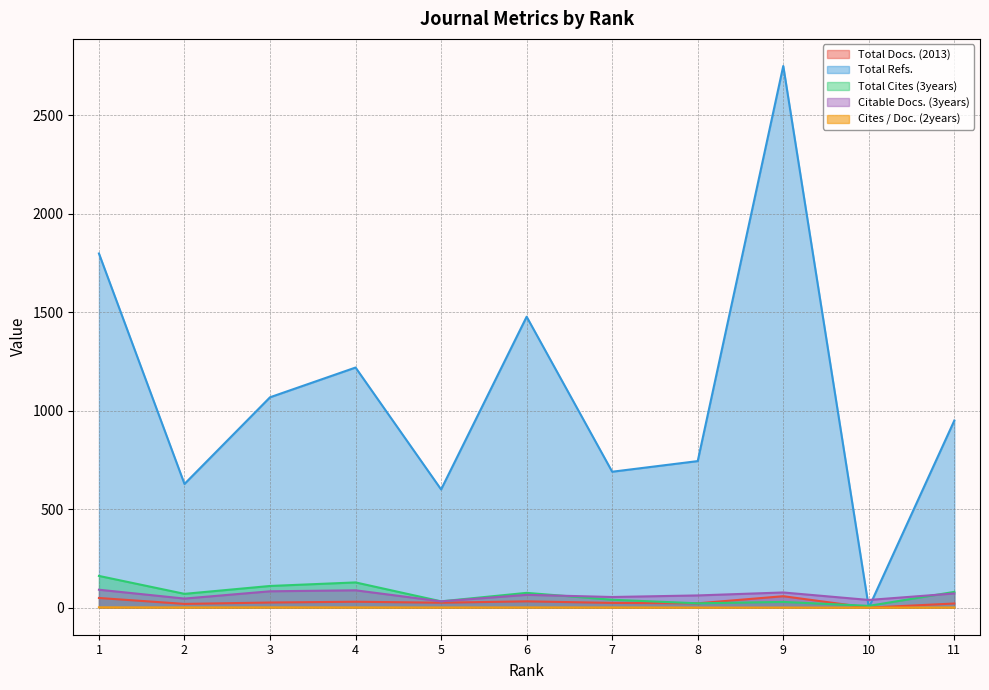

How many data points in Citable Docs. (3years) are less than 65?

5